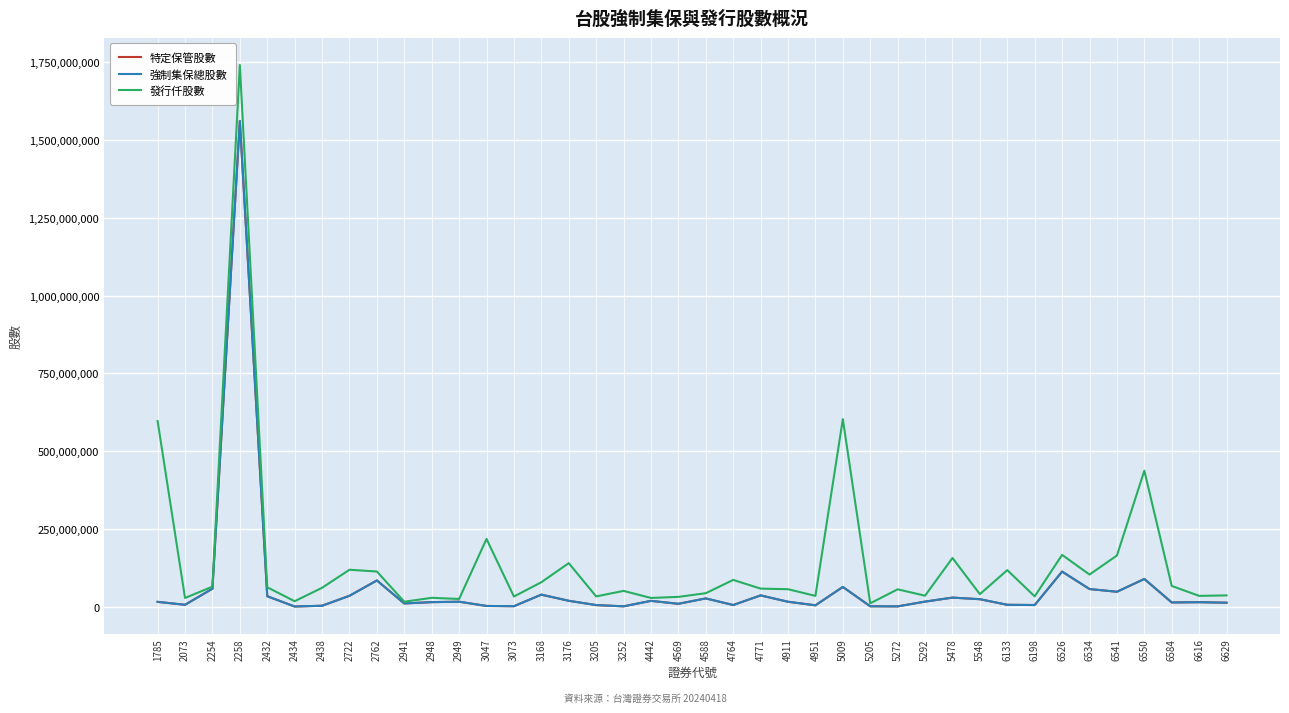

True or false: 特定保管股數 and 發行仟股數 intersect in this chart.

False